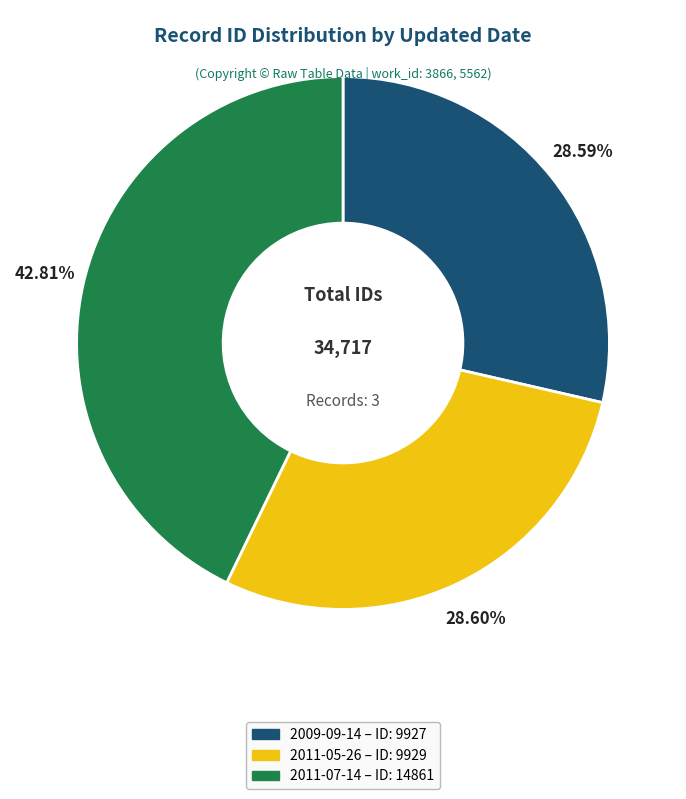

Is it true that 2011-07-14 is 43% of the pie?

True